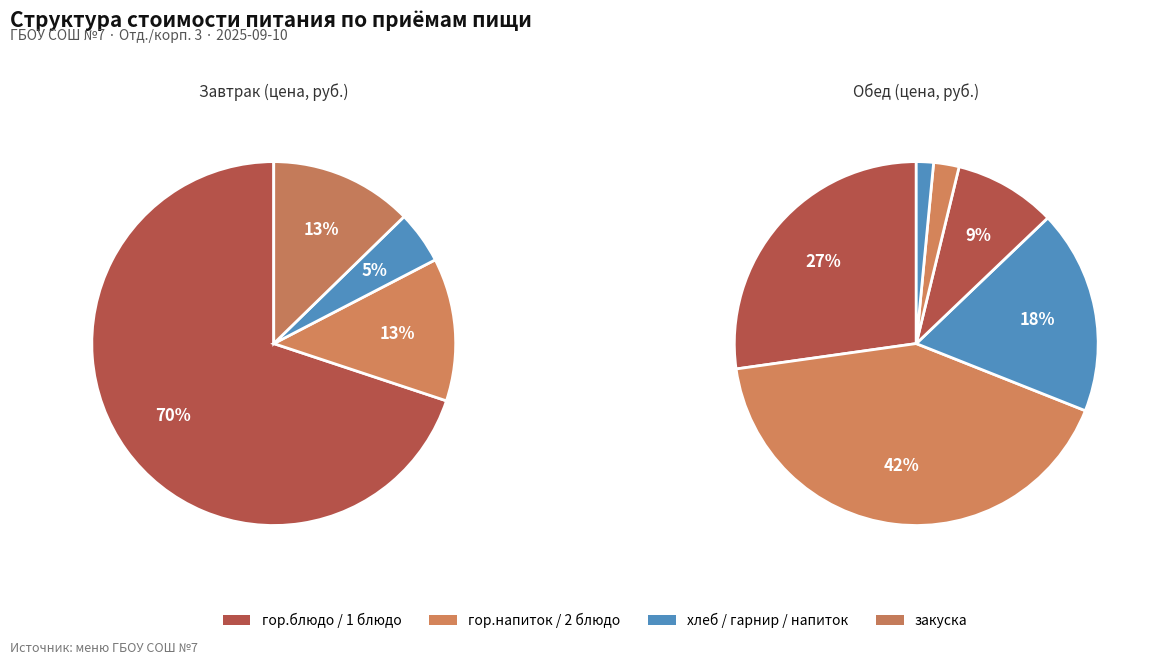

What is the largest slice in the pie chart?

Завтрак (гор.блюдо)